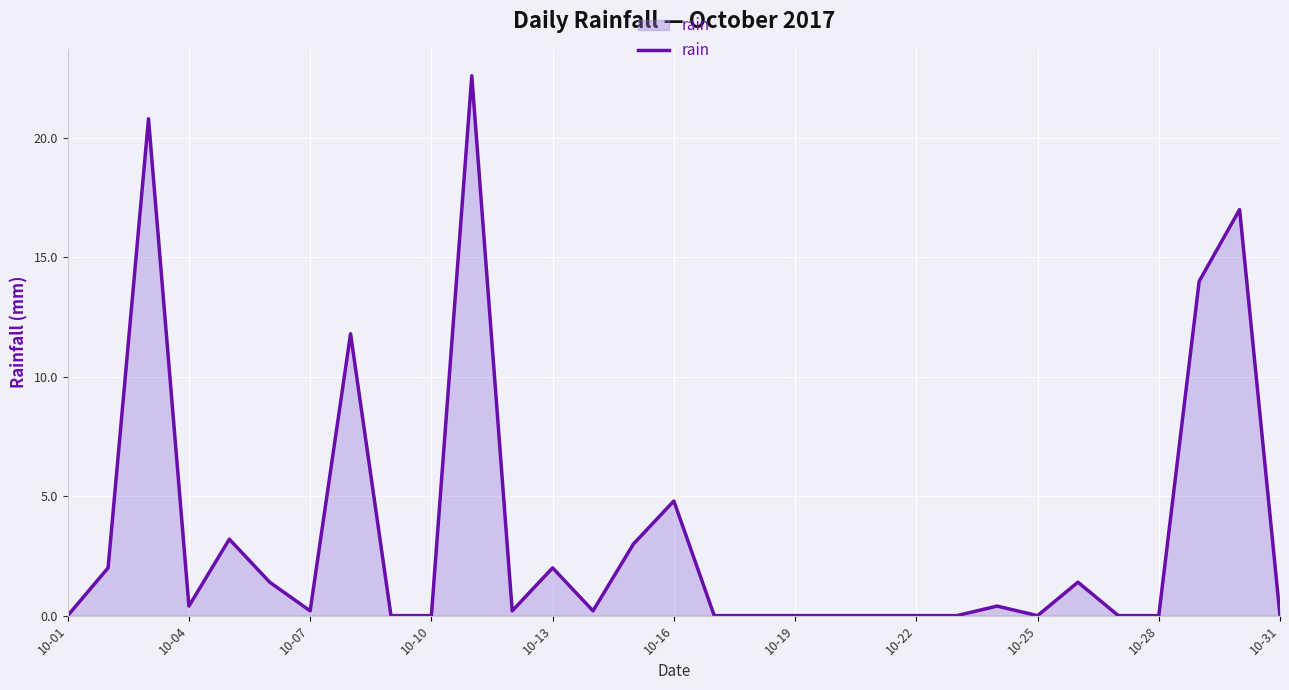

What is the greatest value displayed?

22.6